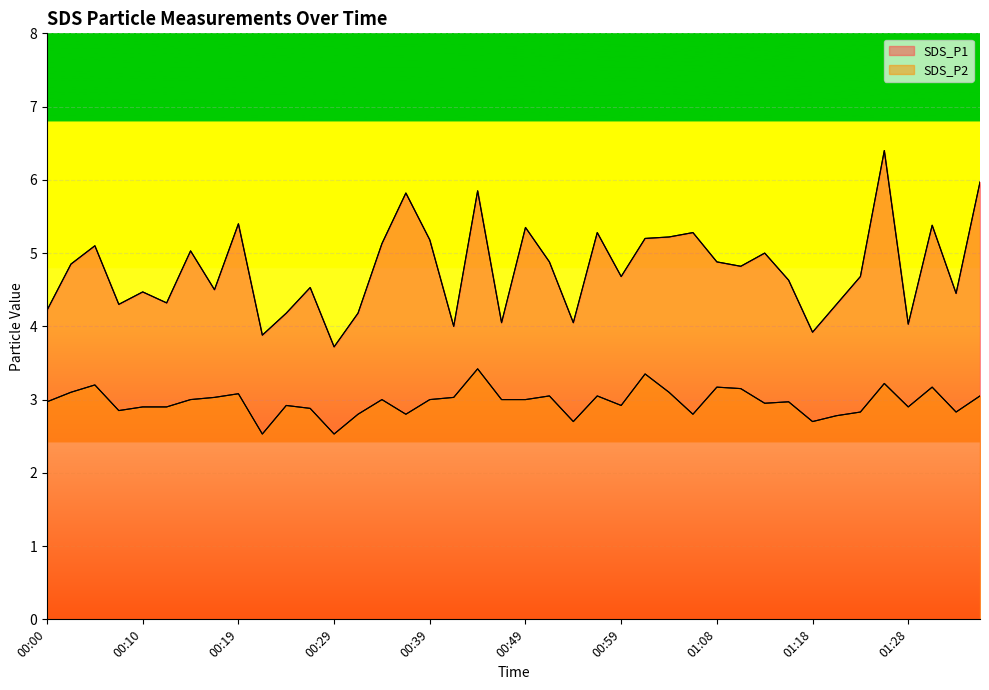

True or false: SDS_P2 has a value of 4.5 at 01:33.

False